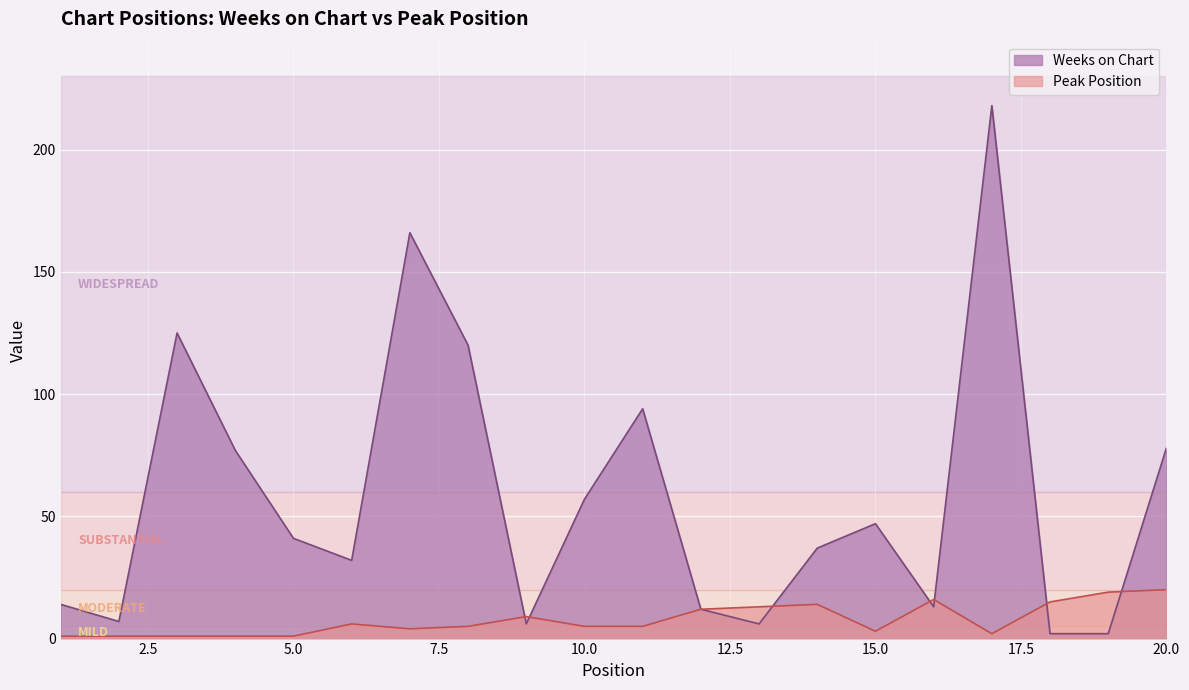

At which category does Weeks on Chart reach its first local peak?

3